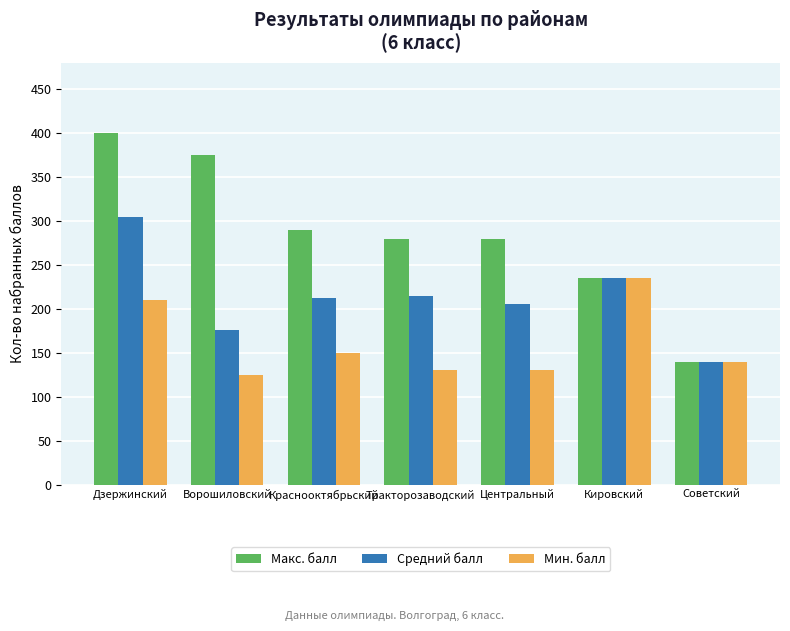

What are all the series names shown in the legend?

Макс. балл, Средний балл, Мин. балл